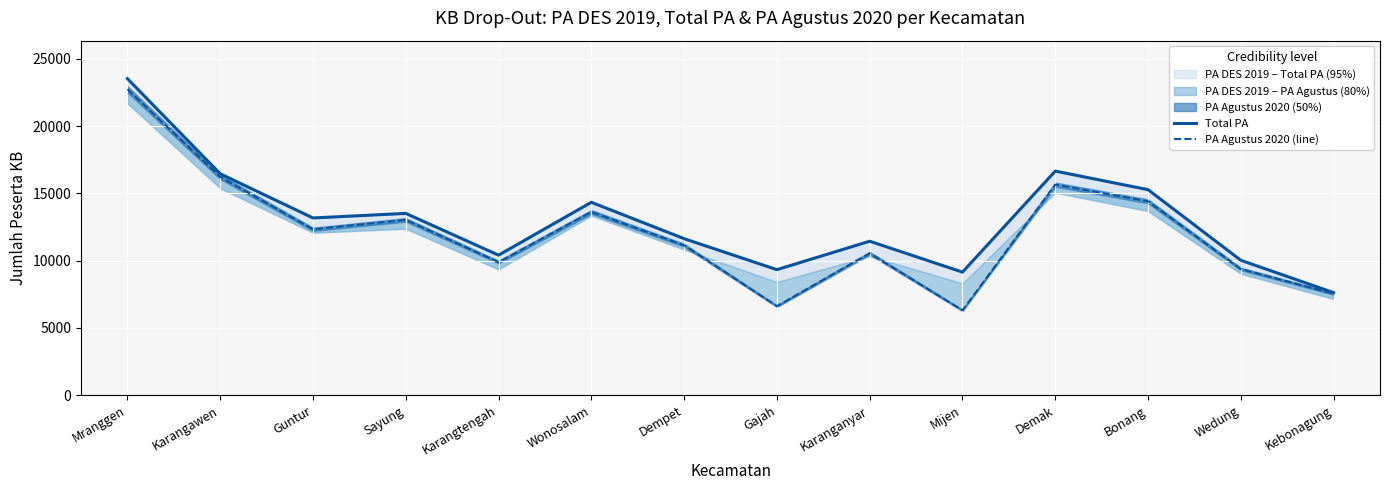

What is the difference between the highest and lowest values at Karangtengah?

514